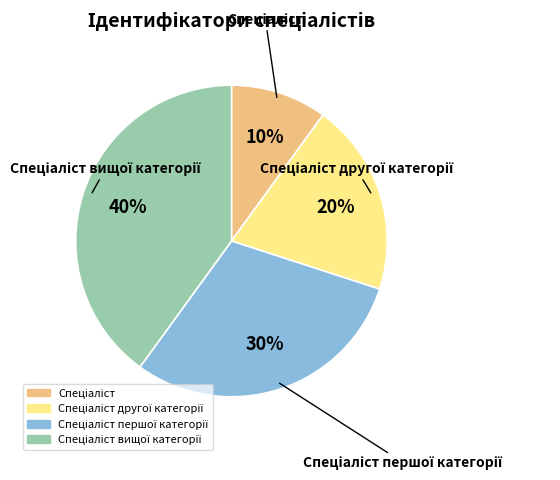

Is there a majority slice in this chart?

No